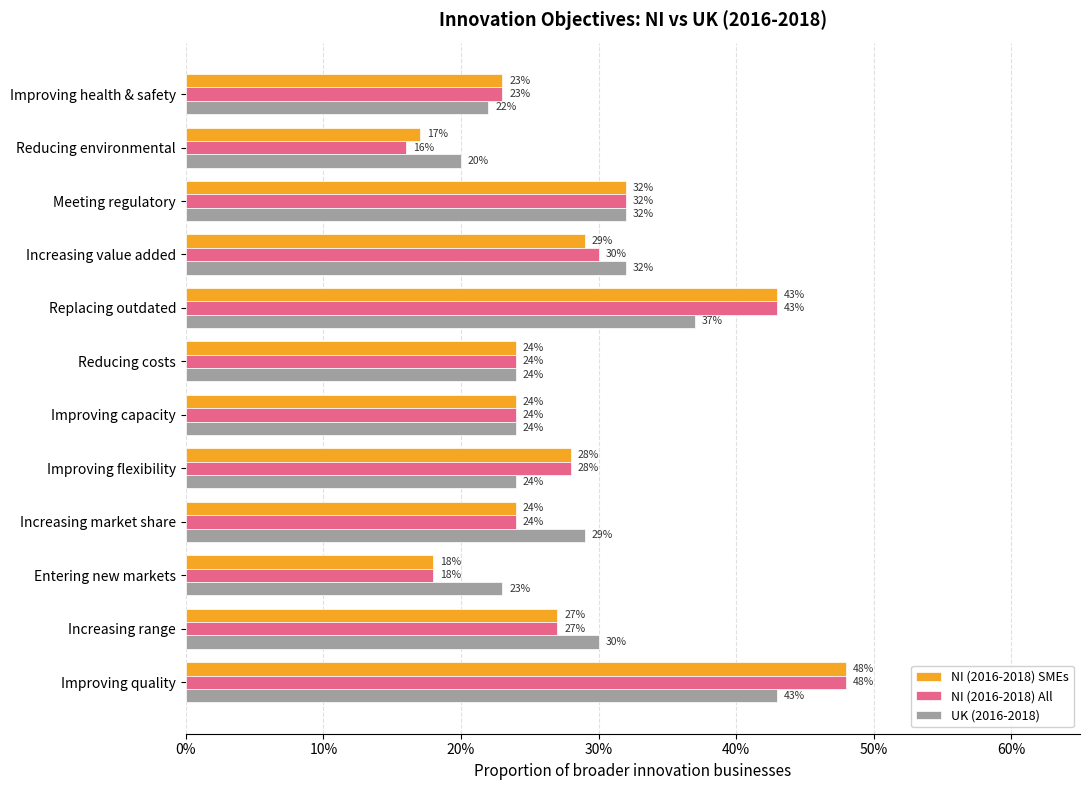

What is the value of the NI (2016-2018) All bar at the 5th from the left?

0.3